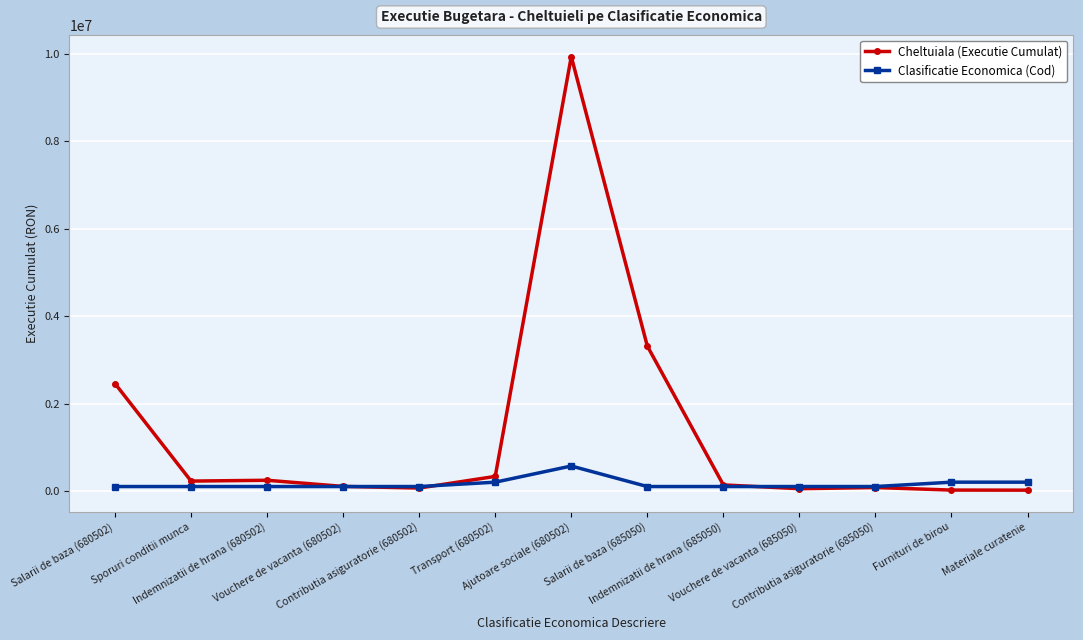

Which series has the largest total across all categories?

Cheltuiala (Executie Cumulat)